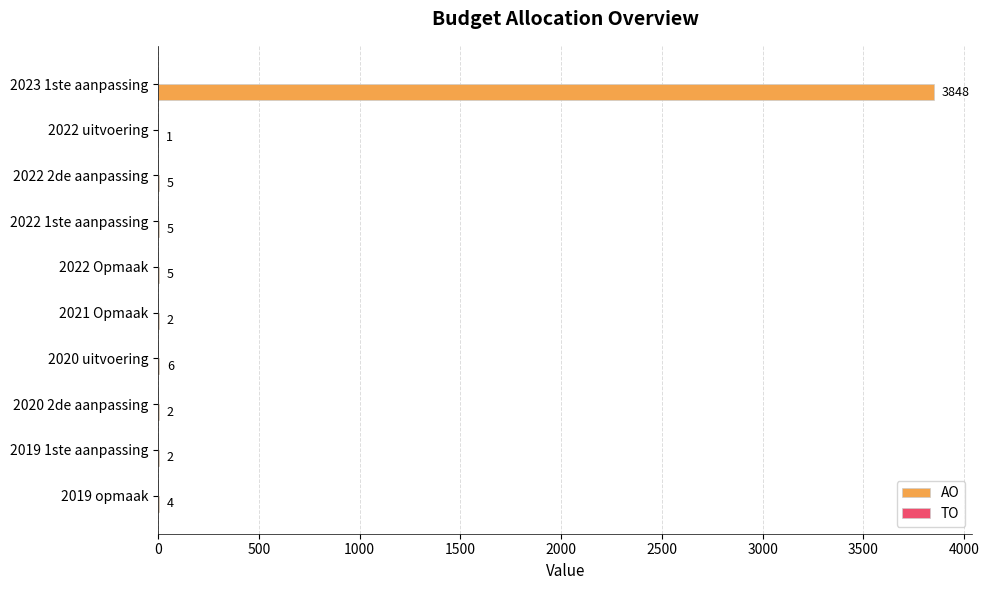

What is the ratio of the value at 2022 Opmaak to the value at 2022 uitvoering?

5.0